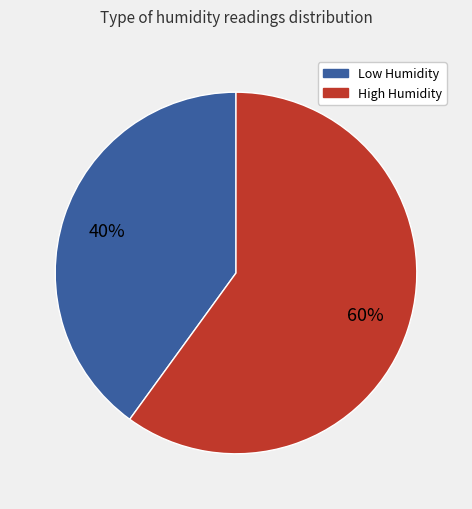

What is the smallest slice in the pie chart?

Low Humidity